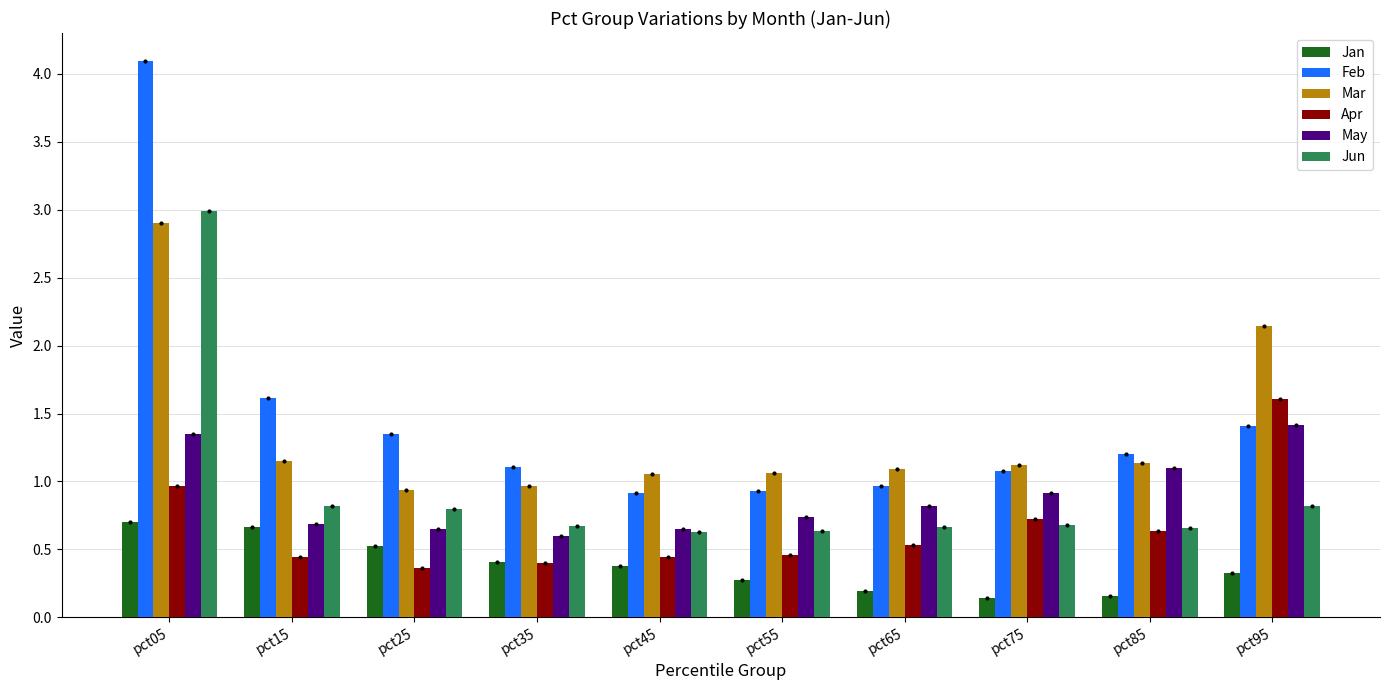

The value of Apr at pct05 is 0.3. True or false?

False